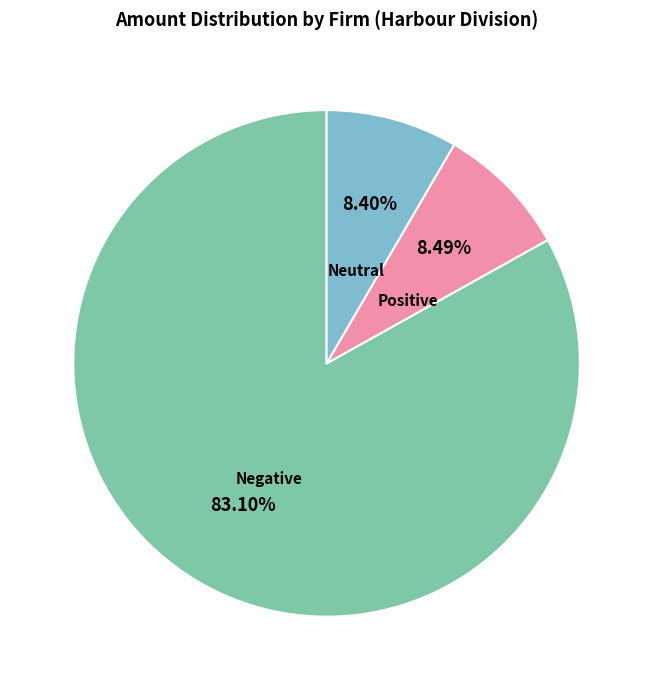

Is there any slice that represents more than half of the pie?

Yes